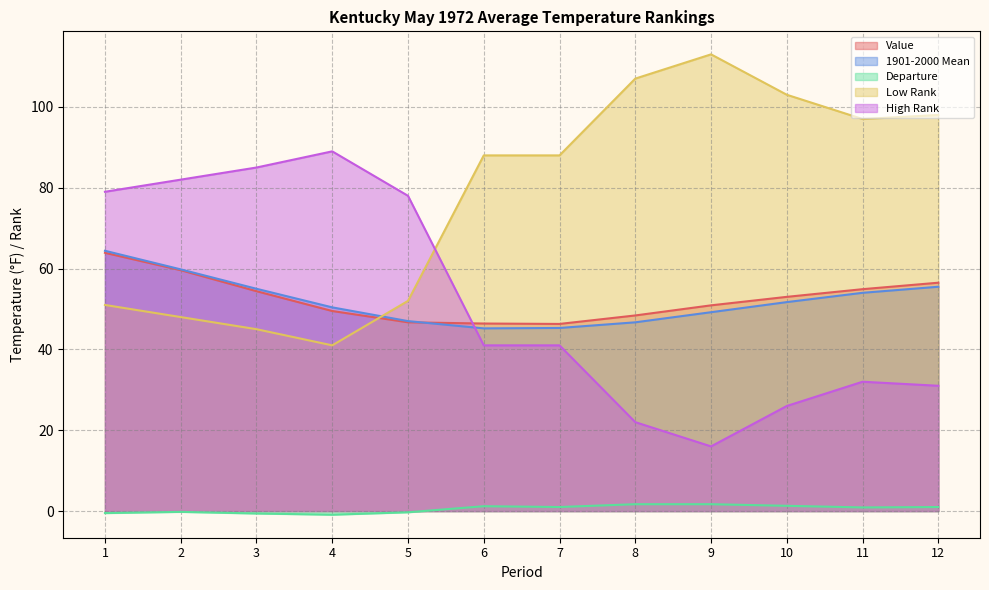

What is the spread (max minus min) of values at 8?

105.3